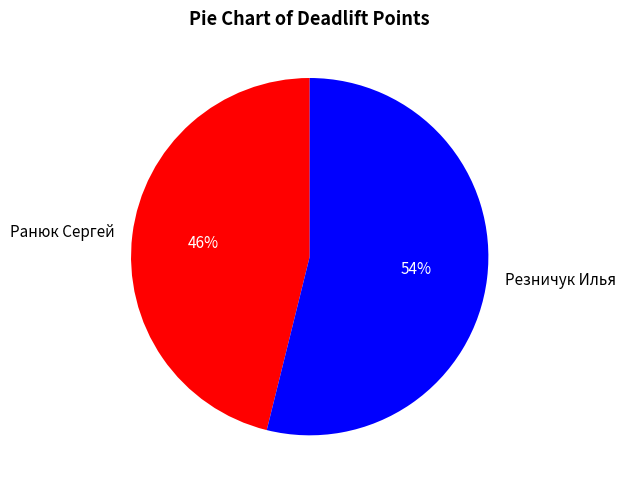

What is the smallest slice in the pie chart?

Ранюк Сергей